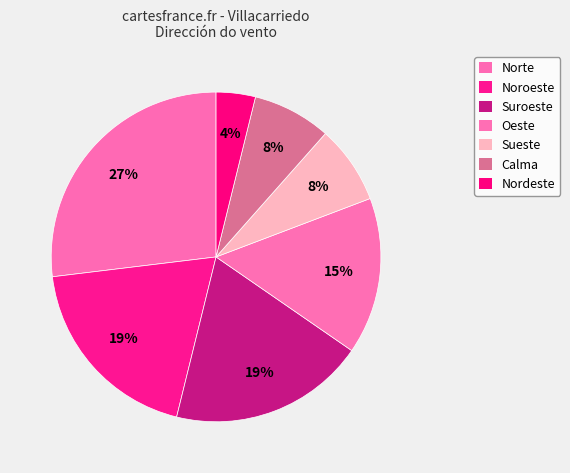

Which has a higher value, Calma or Sueste?

Calma